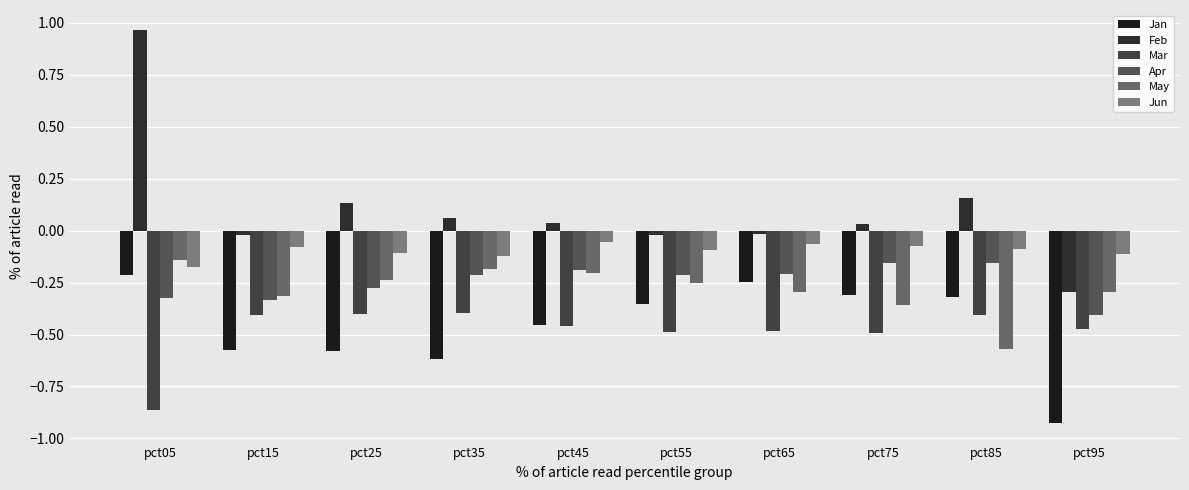

Does the chart contain stacked bars?

No